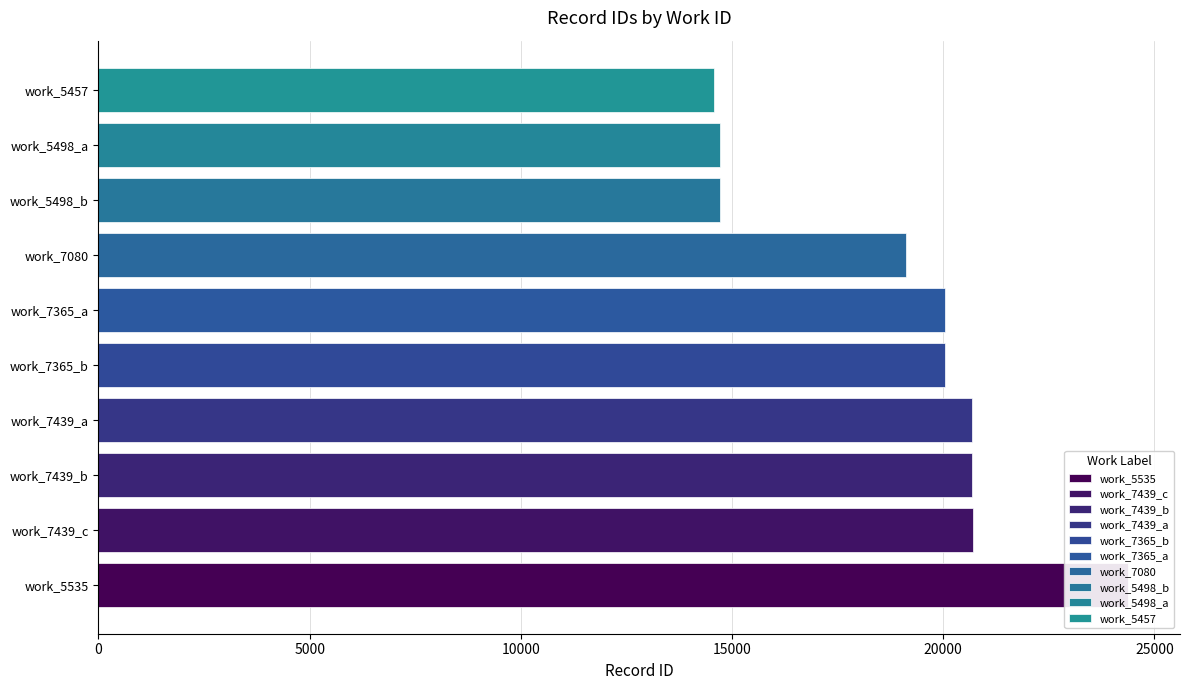

List the labels in order of value, largest first.

5535, 7439, 7439, 7439, 7365, 7365, 7080, 5498, 5498, 5457